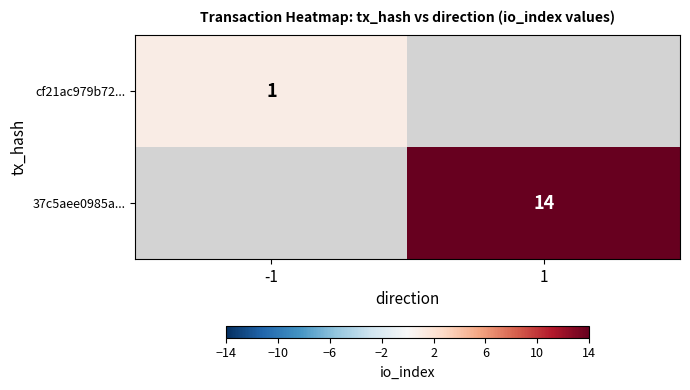

How many data points does each series have?

2